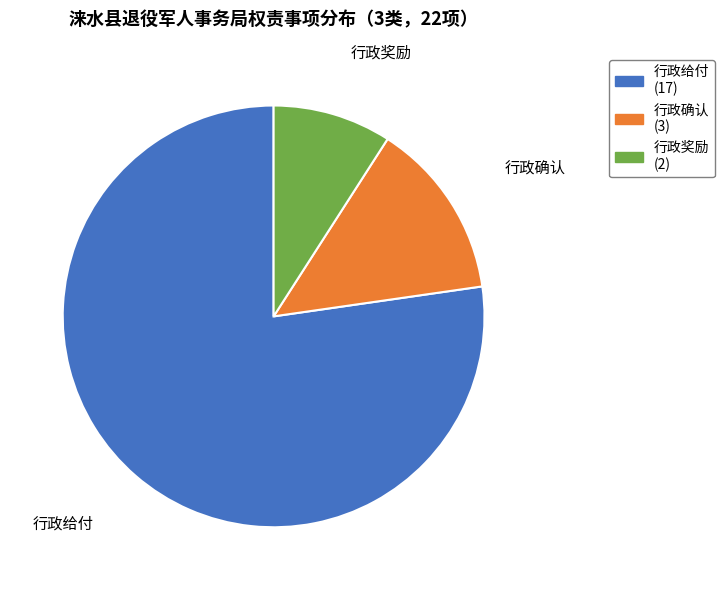

Is there a majority slice in this chart?

Yes